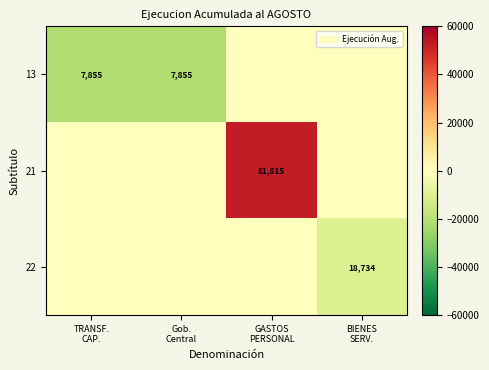

Is it true that 22 equals -6631.2 at TRANSF. CAP.?

False